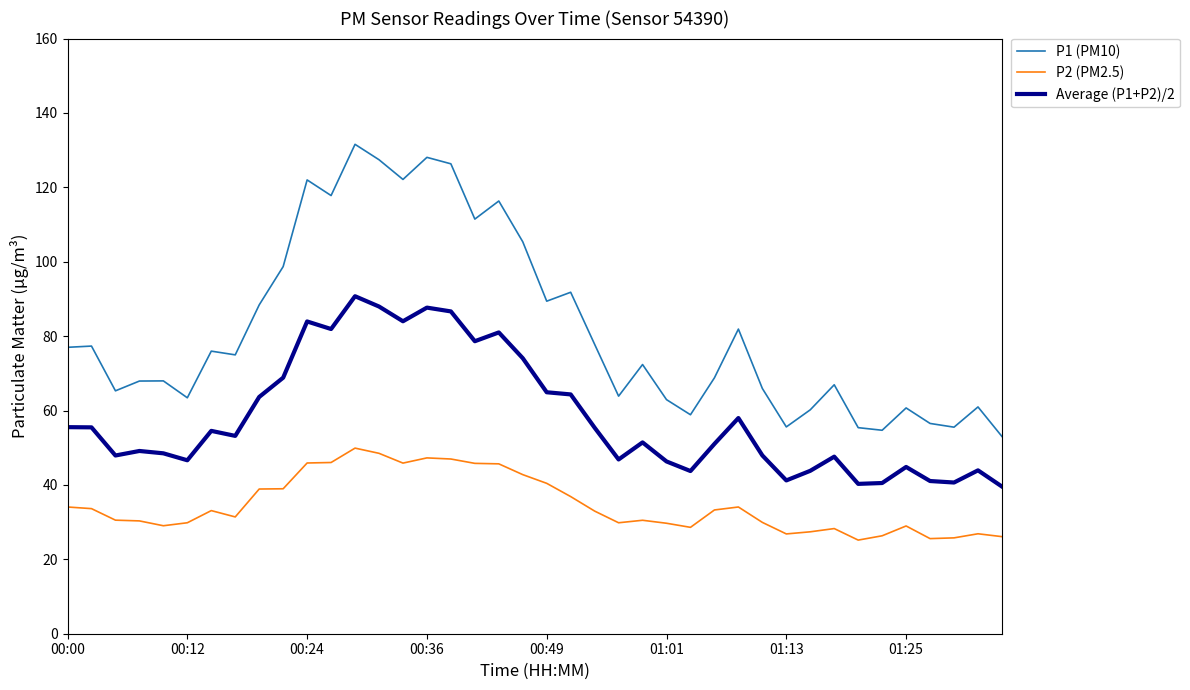

What is the minimum value shown in the chart?

25.2